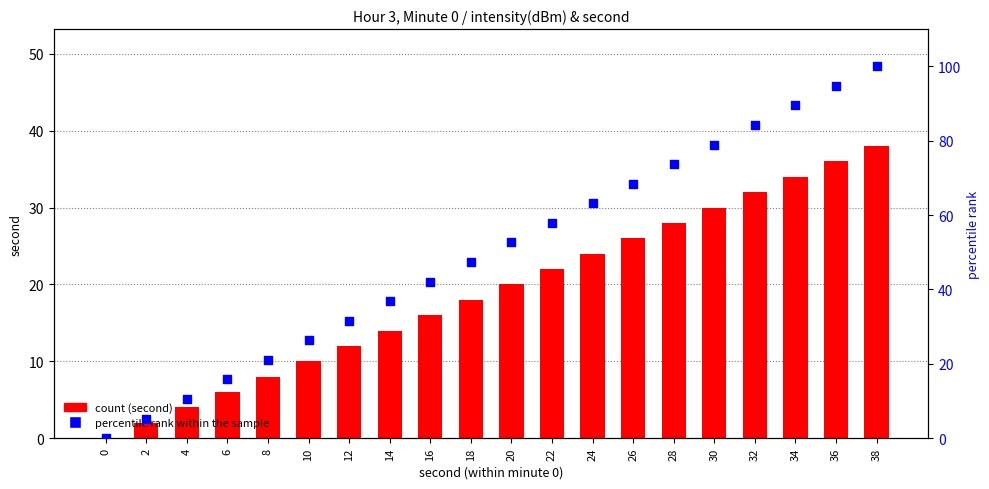

What is the total value across all series at 4?

14.5